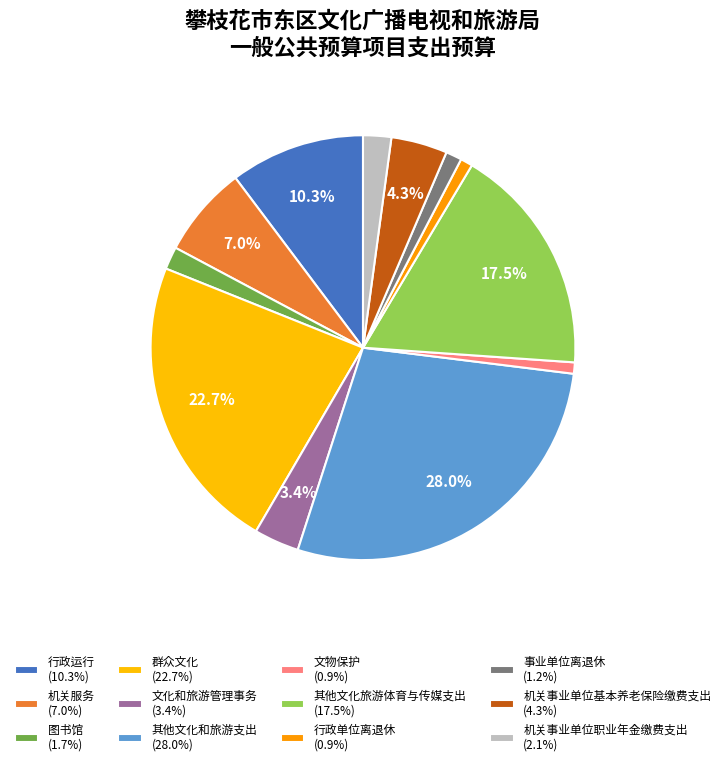

Does 其他文化旅游体育与传媒支出 account for over 50% of the chart?

No